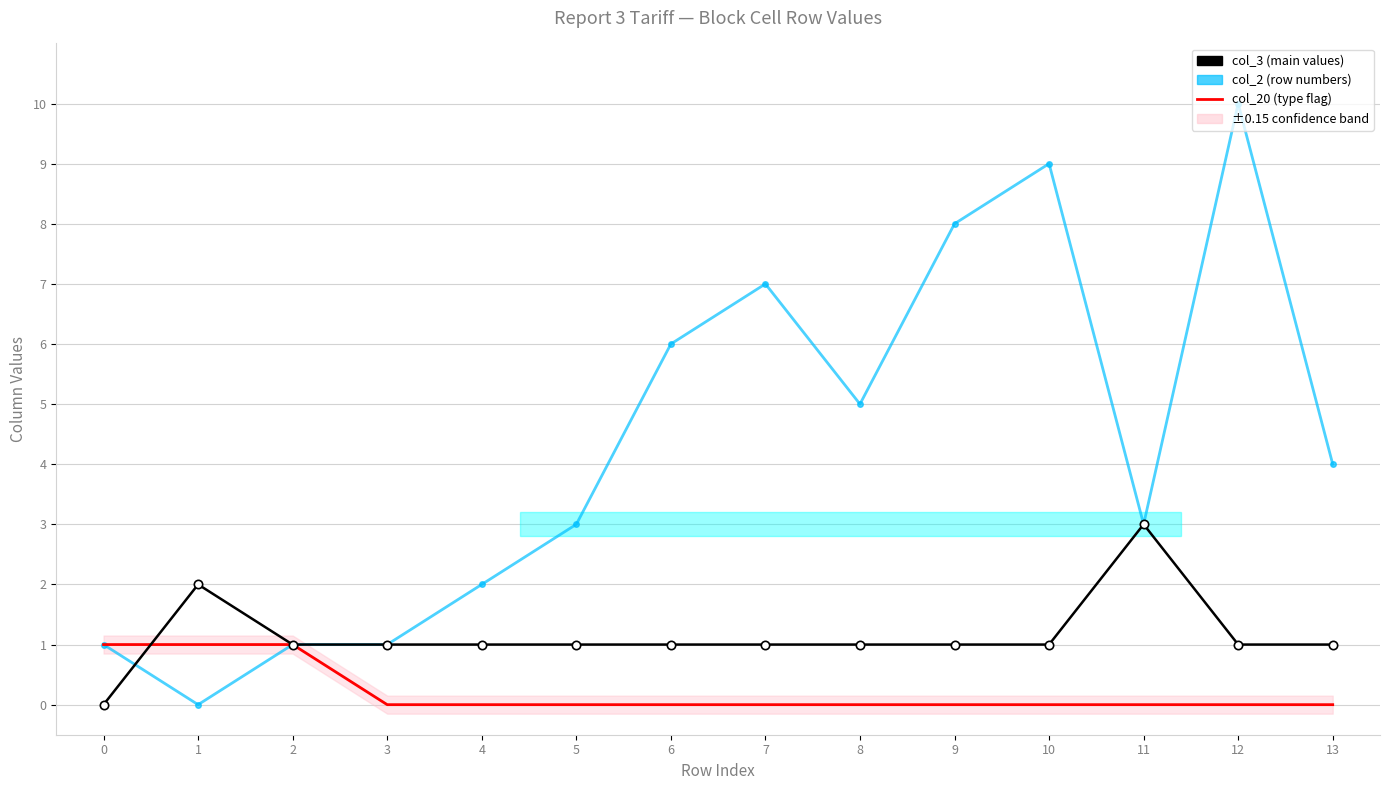

The value of col_2 at 3 is 1. True or false?

True